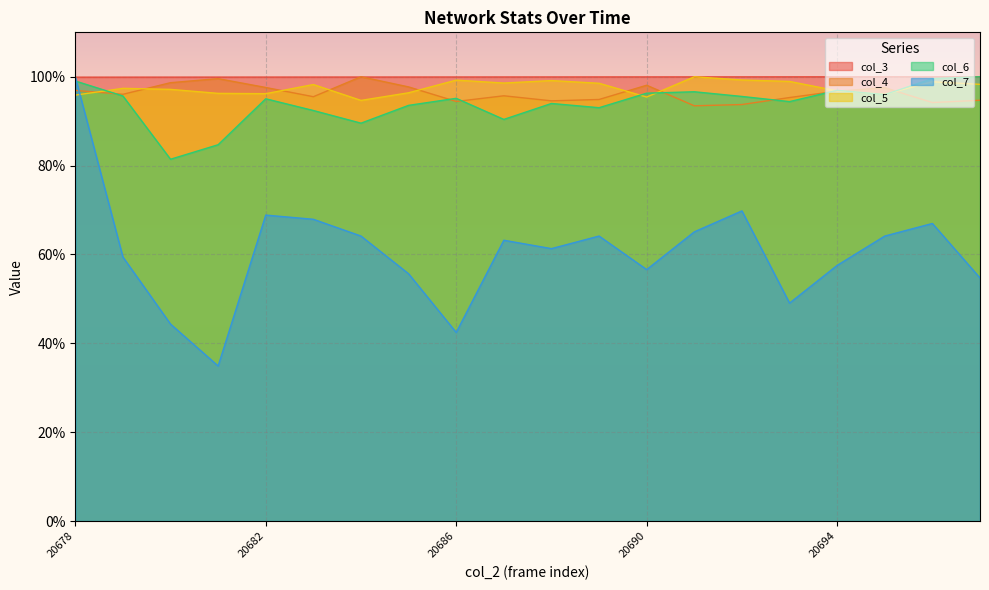

True or false: col_4 has a value of 93.5 at 20691.

True